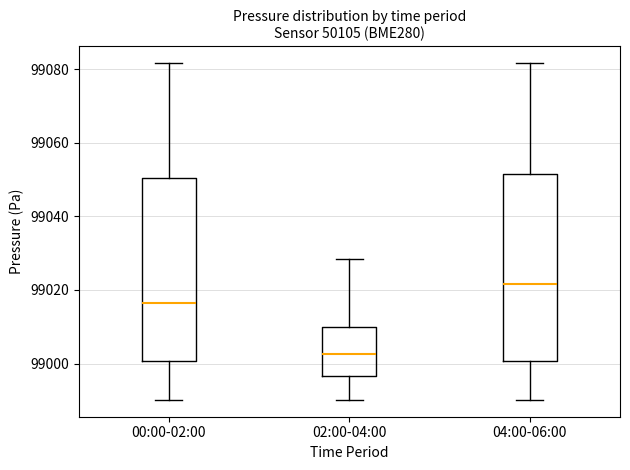

Reading left to right, transcribe this box plot: for each box, give where its median line is, the range the box spans, and where its two whiskers end, as read against the y-axis. The values are not printed on the chart, so give them approximately, as read against the axis.

00:00-02:00: median 99016, box 99000 to 99050, whiskers 98990 to 99082
02:00-04:00: median 99002, box 98996 to 99010, whiskers 98990 to 99028
04:00-06:00: median 99022, box 99000 to 99052, whiskers 98990 to 99082